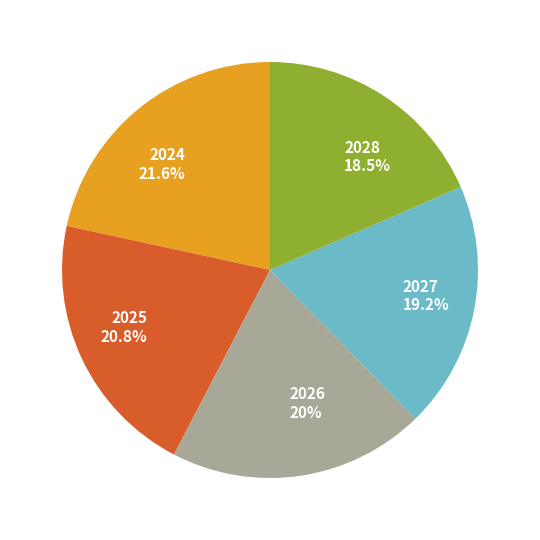

Does 2026 represent more than half of the total?

No